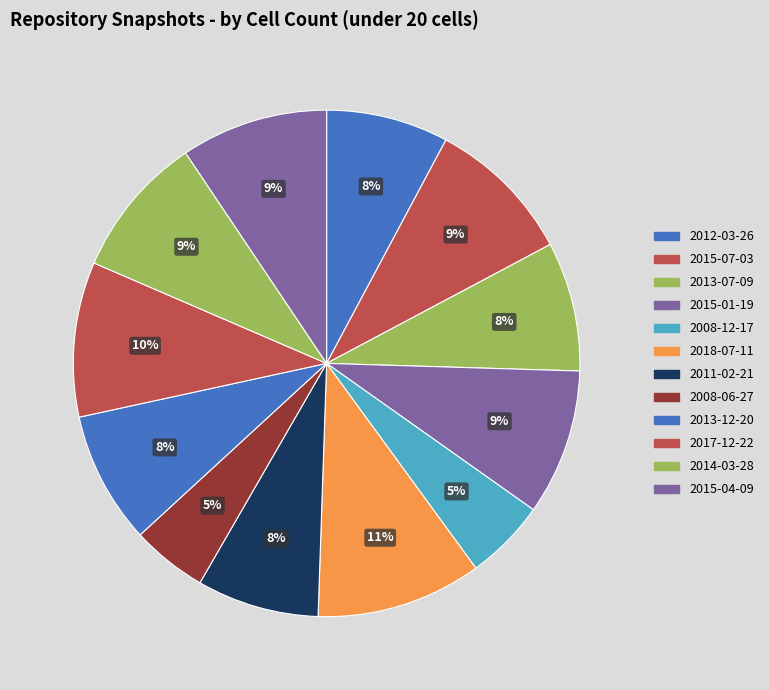

Is the sum of 2017-12-22 and 2015-01-19 greater than half?

No